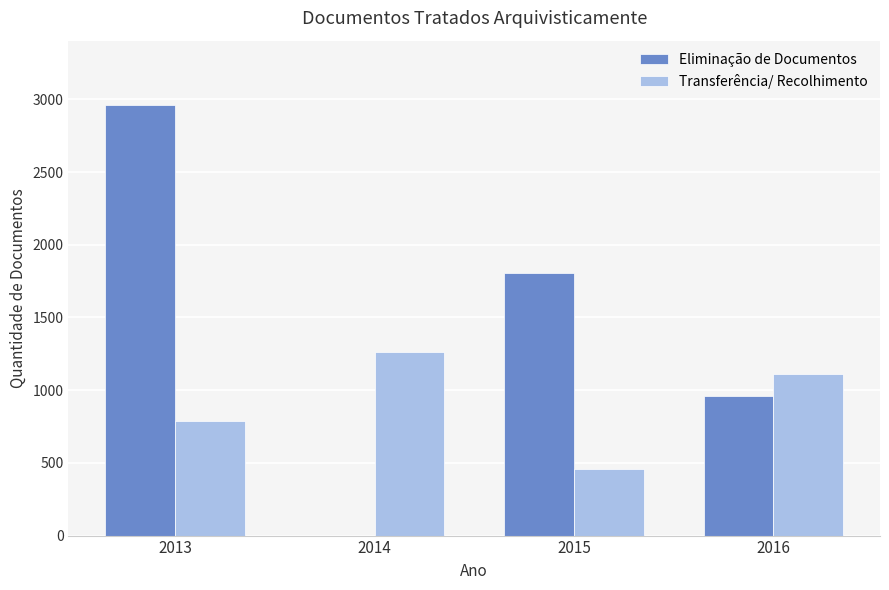

Read the Eliminação de Documentos value at 2013, to the nearest 50.

2950